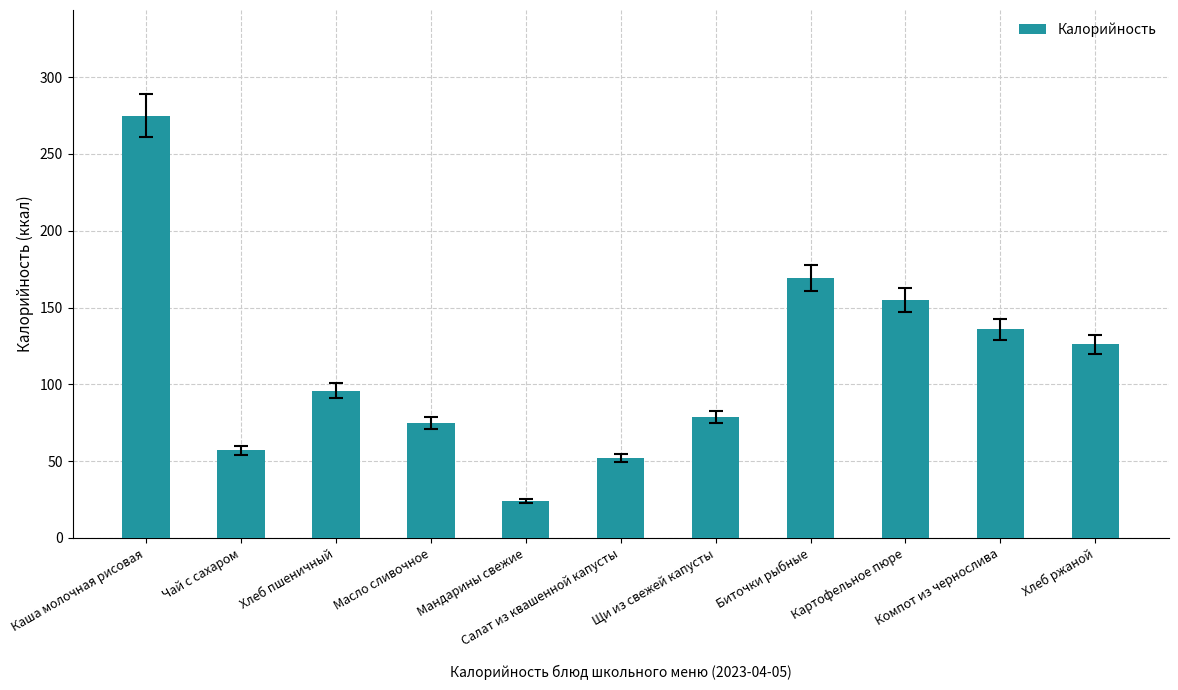

Rank the categories by value from lowest to highest.

Мандарины свежие, Салат из квашенной капусты, Чай с сахаром, Масло сливочное, Щи из свежей капусты, Хлеб пшеничный, Хлеб ржаной, Компот из чернослива, Картофельное пюре, Биточки рыбные, Каша молочная рисовая